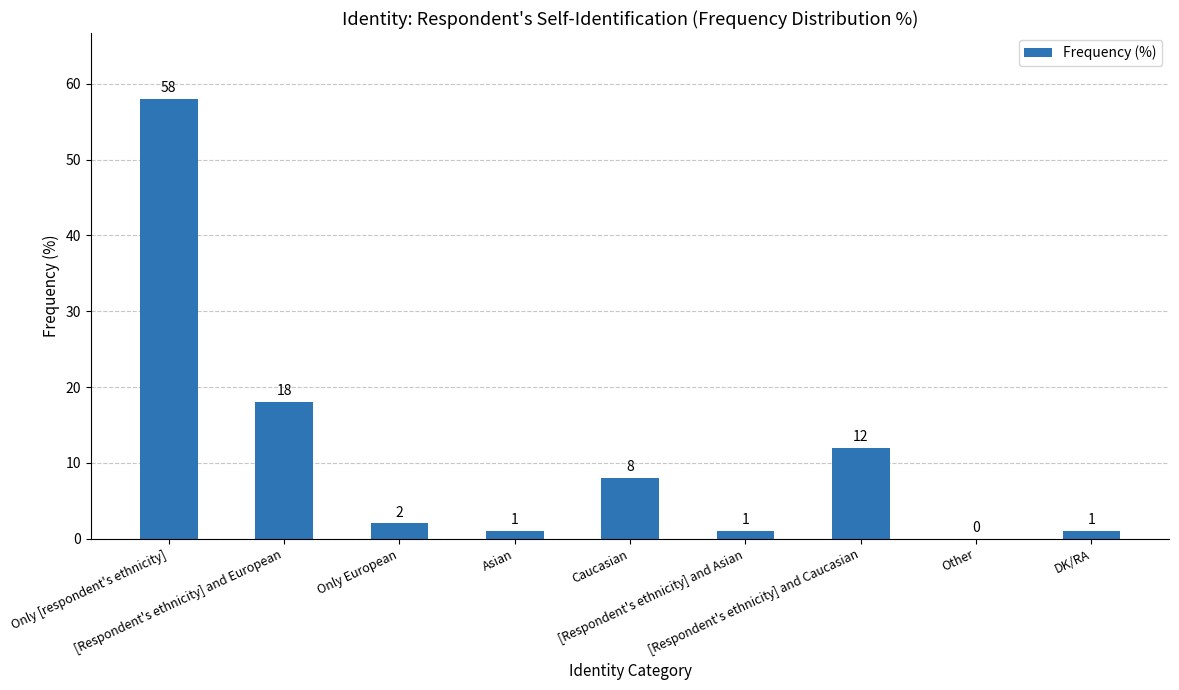

Reading right to left, what are all the values shown in this chart?

1	0	12	1	8	1	2	18	58